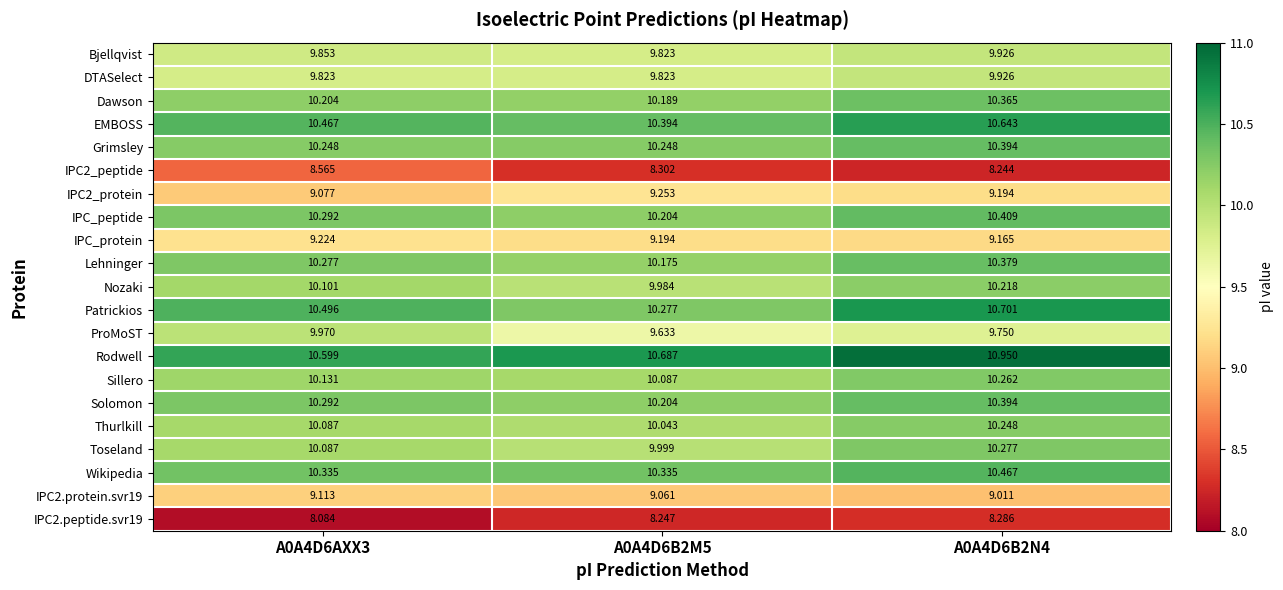

Which series has the largest total across all categories?

Rodwell